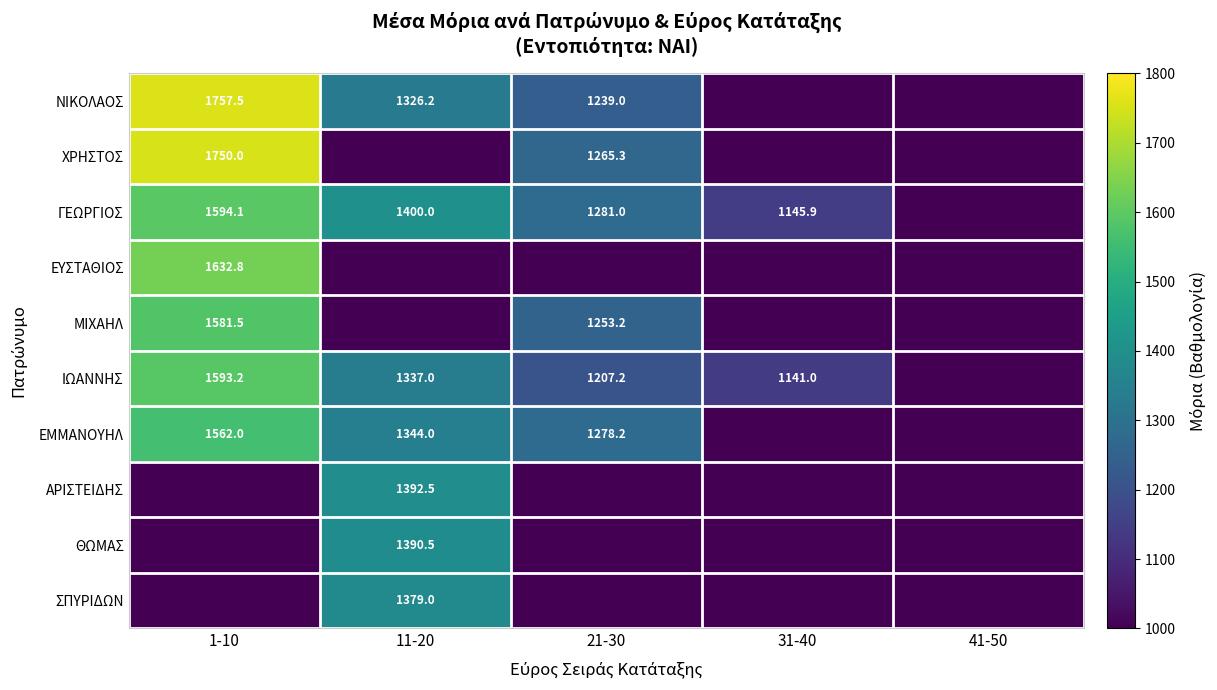

The ΕΜΜΑΝΟΥΗΛ series shows 1992.9 at 11-20. True or false?

False